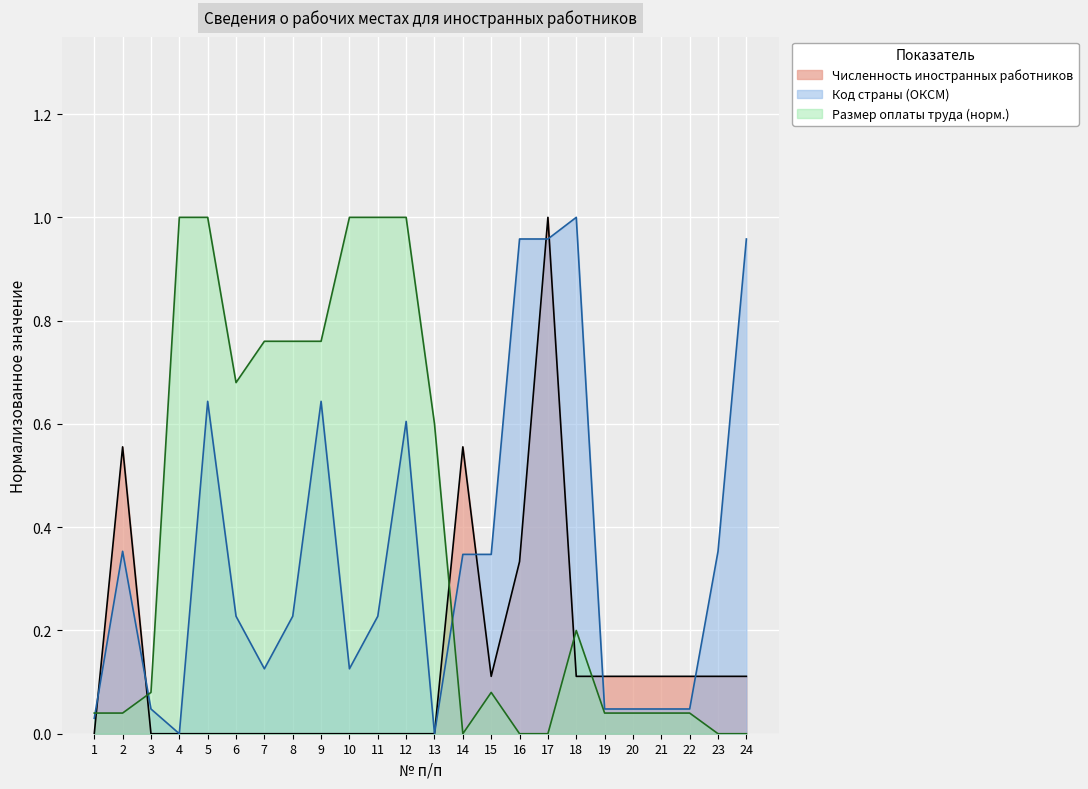

What is the average value of the Численность иностранных работников series?

0.1